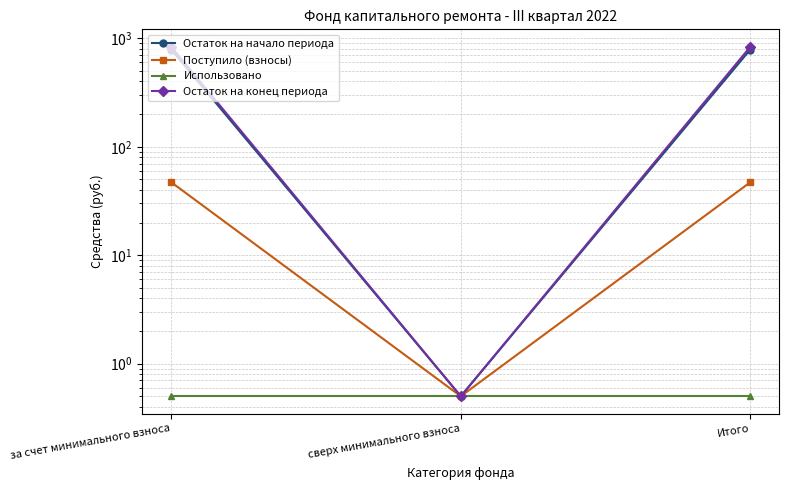

Which has a higher value, сверх минимального взноса or за счет минимального взноса?

за счет минимального взноса